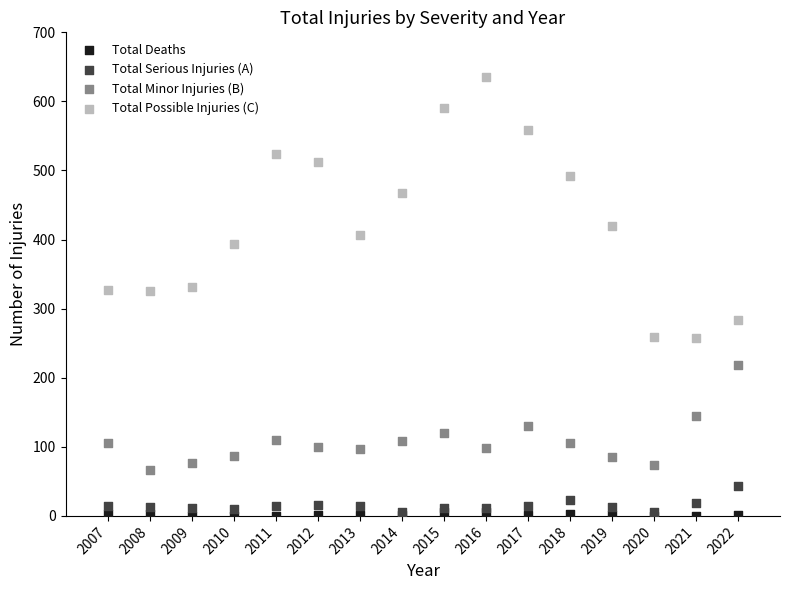

What are all the series names shown in the legend?

Total Deaths, Total Serious Injuries (A), Total Minor Injuries (B), Total Possible Injuries (C)